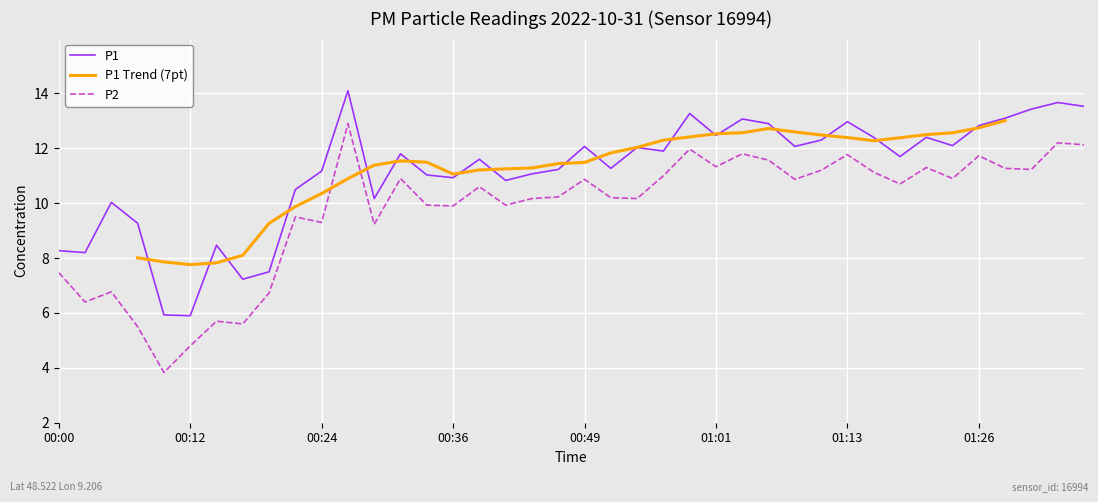

Count the number of categories in the chart.

40